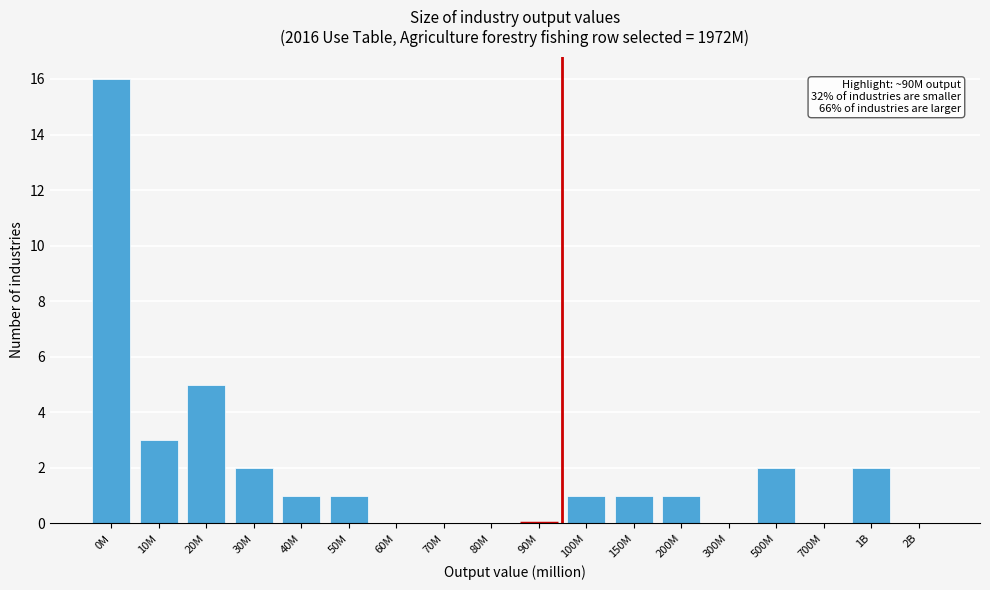

Reading left to right, what are all the values shown in this chart?

0M=16	10M=3	20M=5	30M=2	40M=1	50M=1	60M=0	70M=0	80M=0	90M=0	100M=1	150M=1	200M=1	300M=0	500M=2	700M=0	1B=2	2B=0